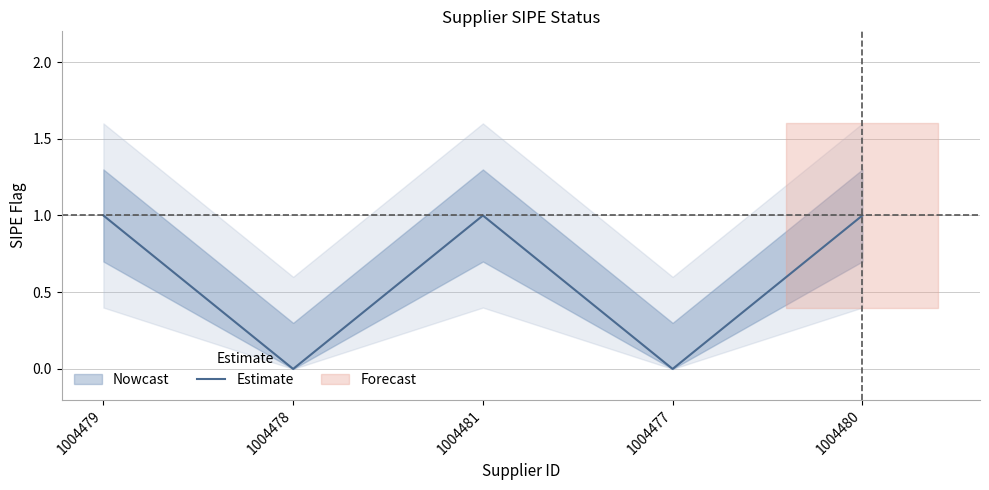

What is the difference between the maximum and minimum values?

1